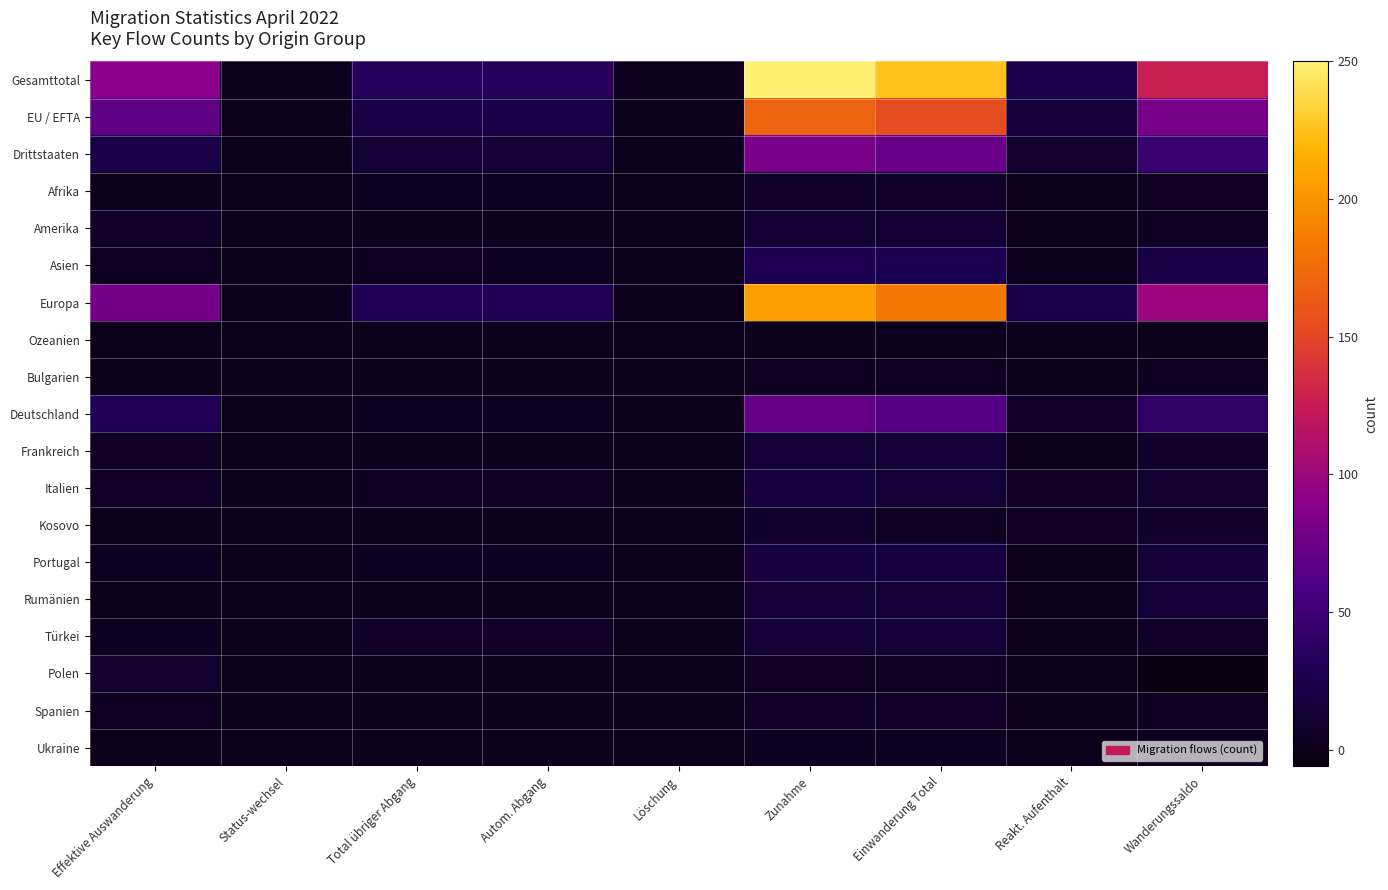

Reading left to right, list all the values displayed in this chart.

Gesamttotal: Effektive Auswanderung=90	Status-wechsel=0	Total übriger Abgang=34	Autom. Abgang=33	Löschung=1	Zunahme=250	Einwanderung Total=225	Reakt. Aufenthalt=25	Wanderungssaldo=126
EU / EFTA: Effektive Auswanderung=68	Status-wechsel=0	Total übriger Abgang=21	Autom. Abgang=21	Löschung=0	Zunahme=169	Einwanderung Total=153	Reakt. Aufenthalt=16	Wanderungssaldo=80
Drittstaaten: Effektive Auswanderung=22	Status-wechsel=0	Total übriger Abgang=13	Autom. Abgang=12	Löschung=1	Zunahme=81	Einwanderung Total=72	Reakt. Aufenthalt=9	Wanderungssaldo=46
Afrika: Effektive Auswanderung=1	Status-wechsel=0	Total übriger Abgang=2	Autom. Abgang=2	Löschung=0	Zunahme=7	Einwanderung Total=6	Reakt. Aufenthalt=1	Wanderungssaldo=4
Amerika: Effektive Auswanderung=7	Status-wechsel=0	Total übriger Abgang=1	Autom. Abgang=1	Löschung=0	Zunahme=11	Einwanderung Total=11	Reakt. Aufenthalt=0	Wanderungssaldo=3
Asien: Effektive Auswanderung=3	Status-wechsel=0	Total übriger Abgang=3	Autom. Abgang=2	Löschung=1	Zunahme=27	Einwanderung Total=26	Reakt. Aufenthalt=1	Wanderungssaldo=21
Europa: Effektive Auswanderung=79	Status-wechsel=0	Total übriger Abgang=28	Autom. Abgang=28	Löschung=0	Zunahme=205	Einwanderung Total=182	Reakt. Aufenthalt=23	Wanderungssaldo=98
Ozeanien: Effektive Auswanderung=0	Status-wechsel=0	Total übriger Abgang=0	Autom. Abgang=0	Löschung=0	Zunahme=0	Einwanderung Total=0	Reakt. Aufenthalt=0	Wanderungssaldo=0
Bulgarien: Effektive Auswanderung=0	Status-wechsel=0	Total übriger Abgang=0	Autom. Abgang=0	Löschung=0	Zunahme=3	Einwanderung Total=3	Reakt. Aufenthalt=0	Wanderungssaldo=3
Deutschland: Effektive Auswanderung=29	Status-wechsel=0	Total übriger Abgang=2	Autom. Abgang=2	Löschung=0	Zunahme=69	Einwanderung Total=63	Reakt. Aufenthalt=6	Wanderungssaldo=38
Frankreich: Effektive Auswanderung=5	Status-wechsel=0	Total übriger Abgang=1	Autom. Abgang=1	Löschung=0	Zunahme=13	Einwanderung Total=13	Reakt. Aufenthalt=0	Wanderungssaldo=7
Italien: Effektive Auswanderung=6	Status-wechsel=0	Total übriger Abgang=3	Autom. Abgang=3	Löschung=0	Zunahme=18	Einwanderung Total=13	Reakt. Aufenthalt=5	Wanderungssaldo=9
Kosovo: Effektive Auswanderung=0	Status-wechsel=0	Total übriger Abgang=1	Autom. Abgang=1	Löschung=0	Zunahme=8	Einwanderung Total=3	Reakt. Aufenthalt=5	Wanderungssaldo=7
Portugal: Effektive Auswanderung=2	Status-wechsel=0	Total übriger Abgang=2	Autom. Abgang=2	Löschung=0	Zunahme=18	Einwanderung Total=18	Reakt. Aufenthalt=0	Wanderungssaldo=14
Rumänien: Effektive Auswanderung=0	Status-wechsel=0	Total übriger Abgang=1	Autom. Abgang=1	Löschung=0	Zunahme=14	Einwanderung Total=13	Reakt. Aufenthalt=1	Wanderungssaldo=13
Türkei: Effektive Auswanderung=2	Status-wechsel=0	Total übriger Abgang=6	Autom. Abgang=6	Löschung=0	Zunahme=14	Einwanderung Total=13	Reakt. Aufenthalt=1	Wanderungssaldo=6
Polen: Effektive Auswanderung=9	Status-wechsel=0	Total übriger Abgang=1	Autom. Abgang=1	Löschung=0	Zunahme=4	Einwanderung Total=3	Reakt. Aufenthalt=1	Wanderungssaldo=-6
Spanien: Effektive Auswanderung=3	Status-wechsel=0	Total übriger Abgang=0	Autom. Abgang=0	Löschung=0	Zunahme=6	Einwanderung Total=6	Reakt. Aufenthalt=0	Wanderungssaldo=3
Ukraine: Effektive Auswanderung=0	Status-wechsel=0	Total übriger Abgang=0	Autom. Abgang=0	Löschung=0	Zunahme=2	Einwanderung Total=2	Reakt. Aufenthalt=0	Wanderungssaldo=2